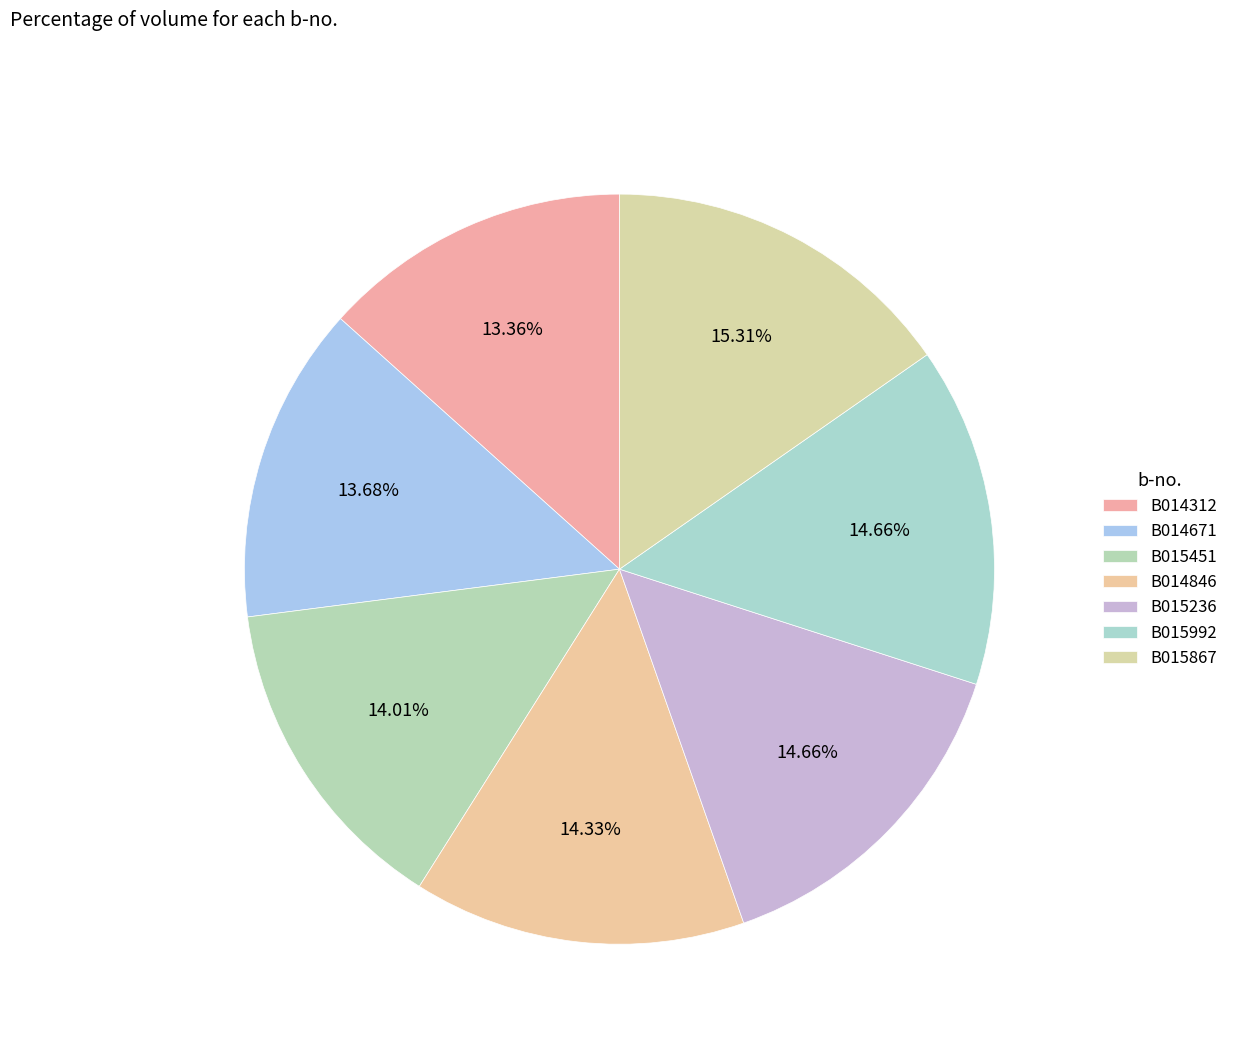

How many slices are in this pie chart?

7